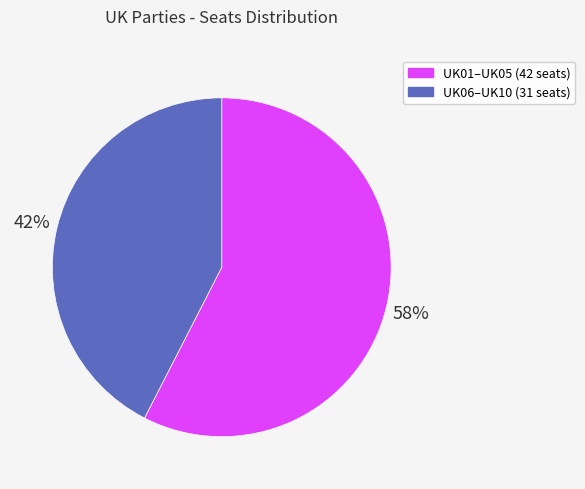

To the nearest percent, what is the average slice percentage?

50%